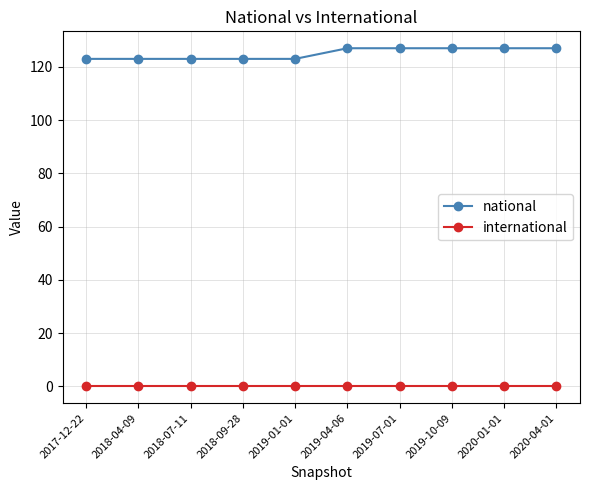

How many lines are shown in the chart?

2